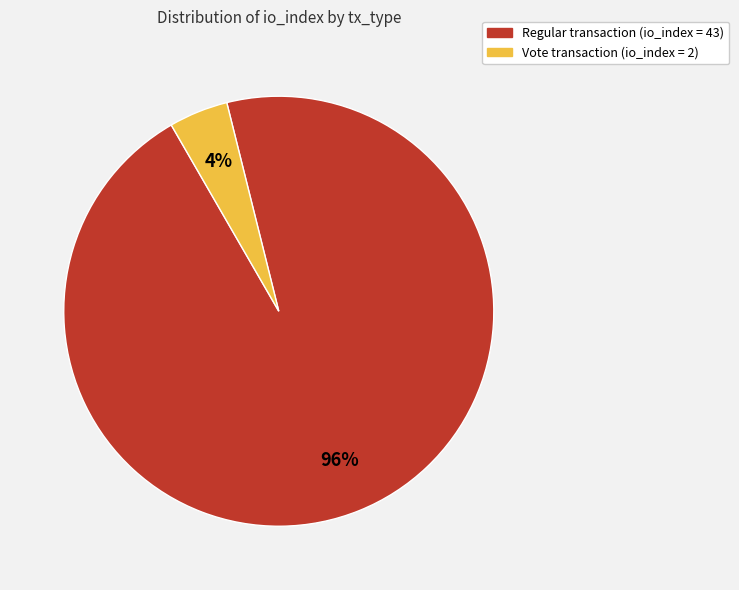

Is there any slice that represents more than half of the pie?

Yes